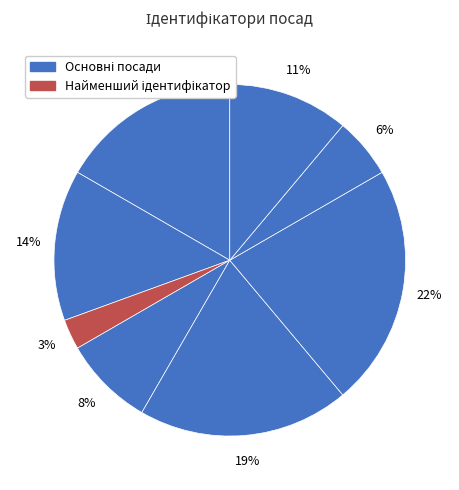

Count the number of slices in the pie.

8